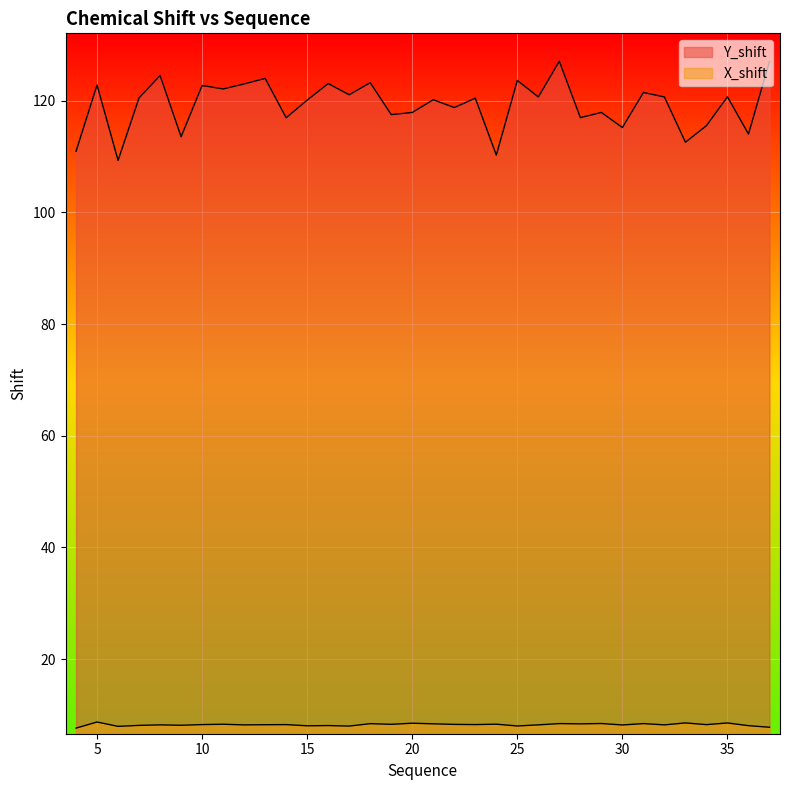

The X_shift series shows 3.6 at 32. True or false?

False